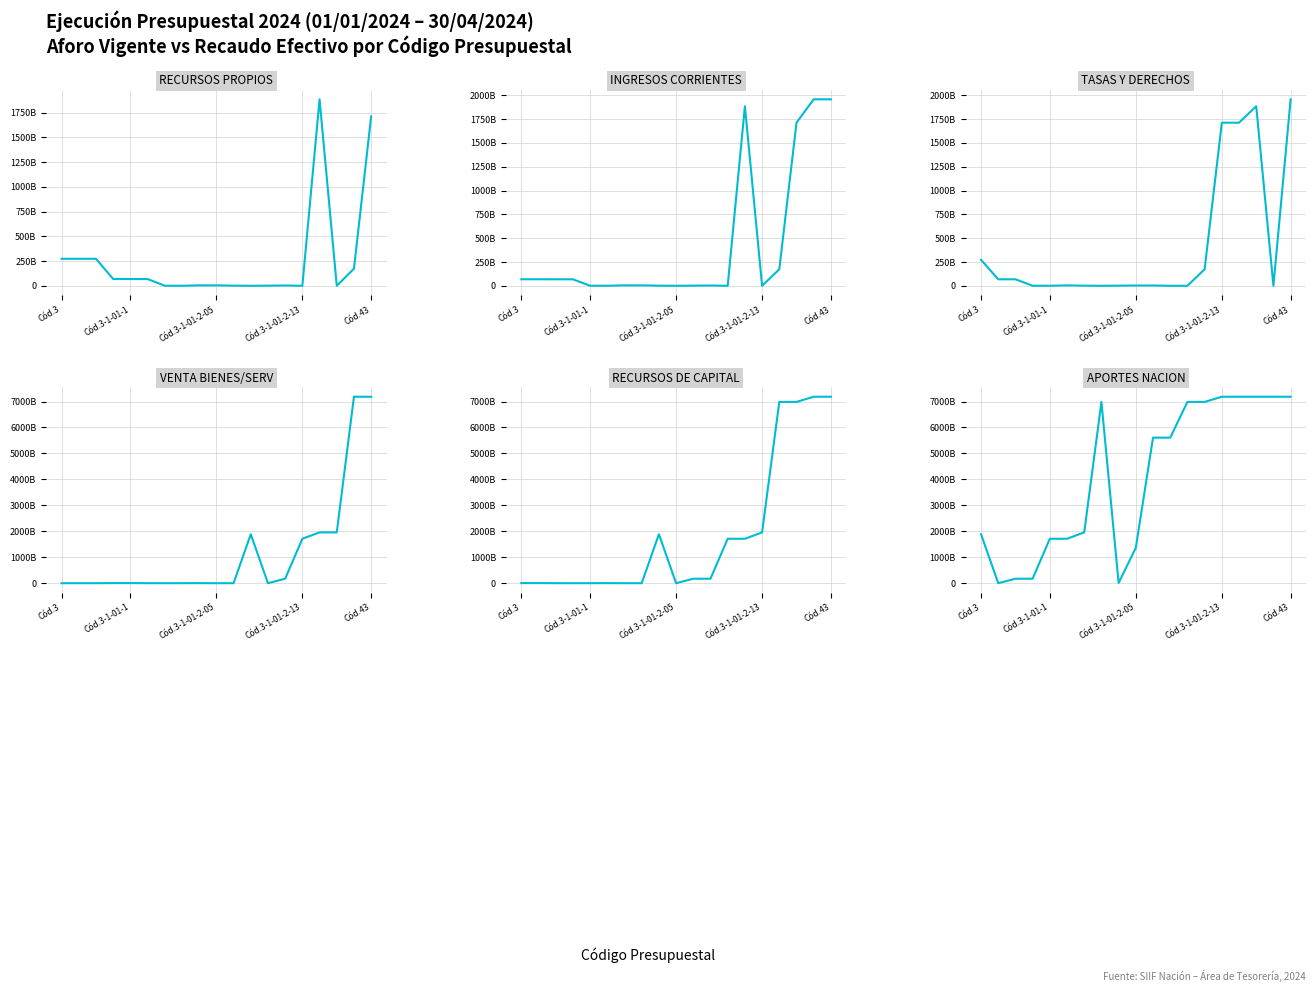

Where is TASAS Y DERECHOS nearest to the value 979253423068?

Cód.3